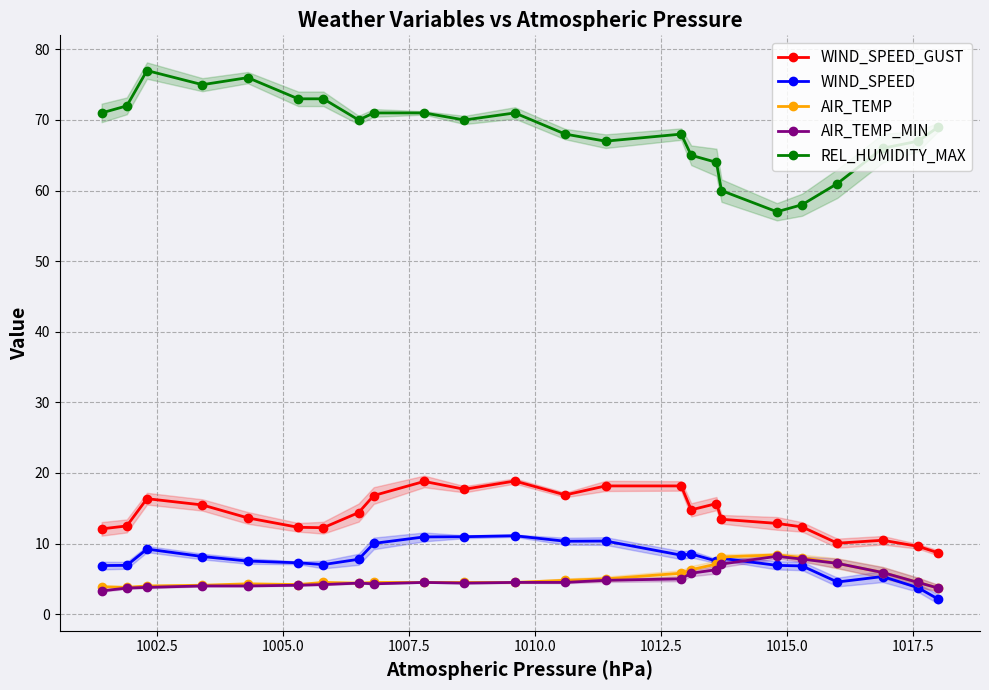

True or false: AIR_TEMP_MIN and WIND_SPEED_GUST cross at least once.

False